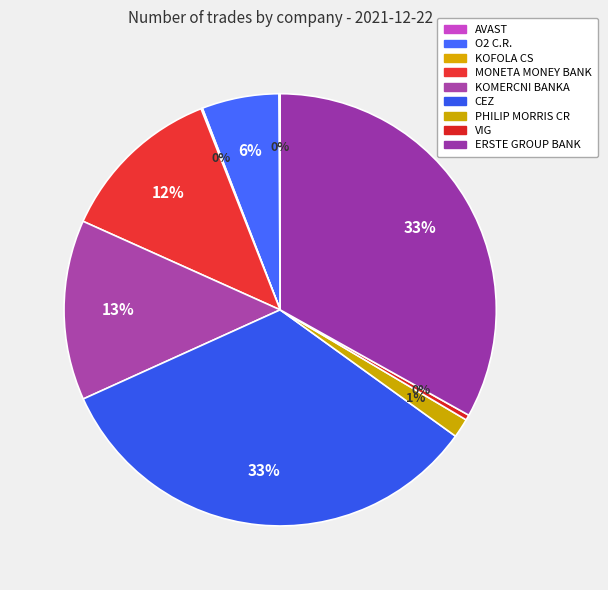

What is the total percentage of CEZ and AVAST?

33.4%